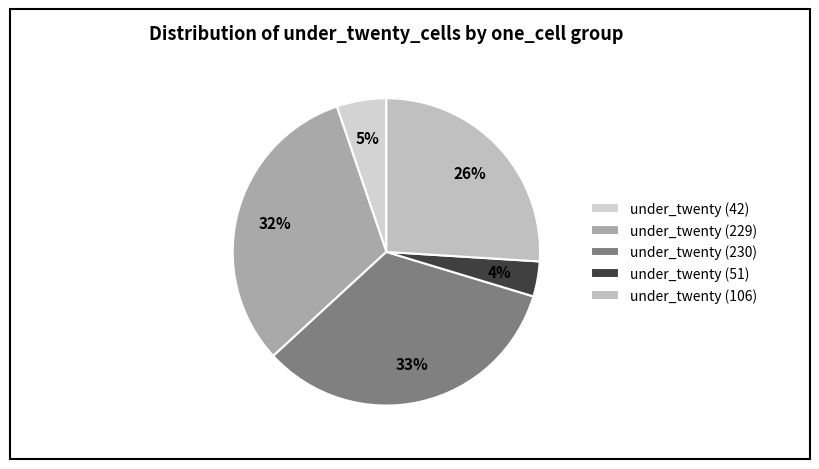

Count the number of slices in the pie.

5